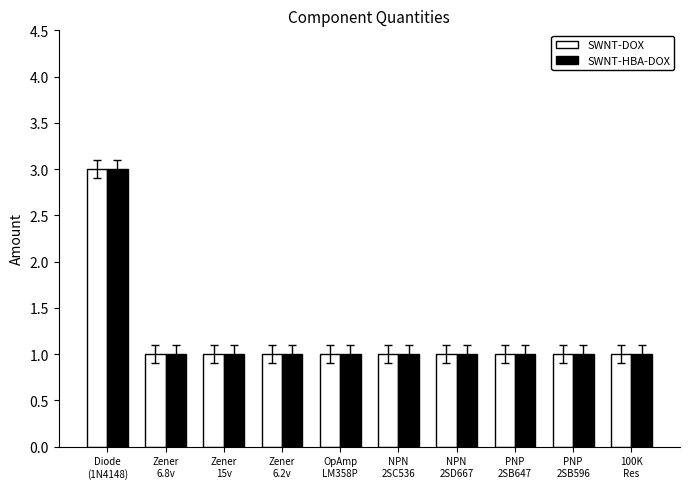

What is the label of the 6th bar from the right?

OpAmp
LM358P